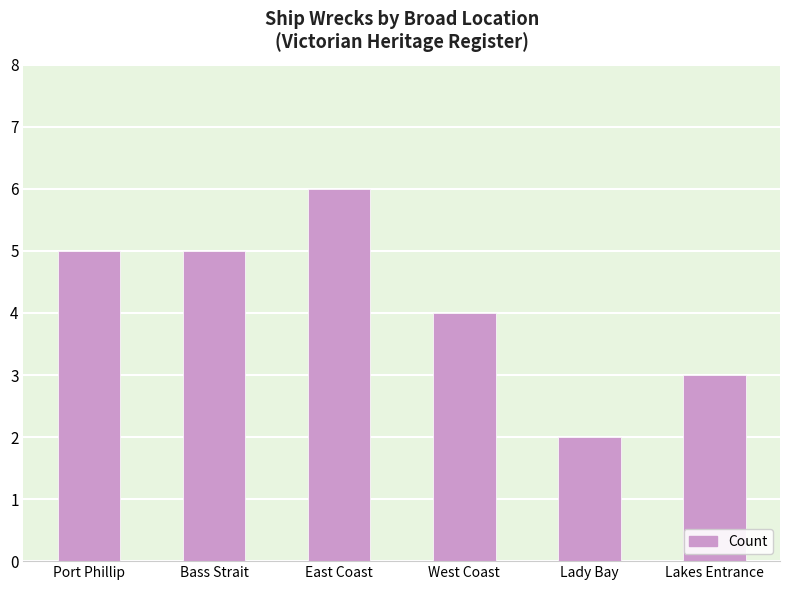

What is the ratio of the value at Port Phillip to the value at East Coast?

0.8